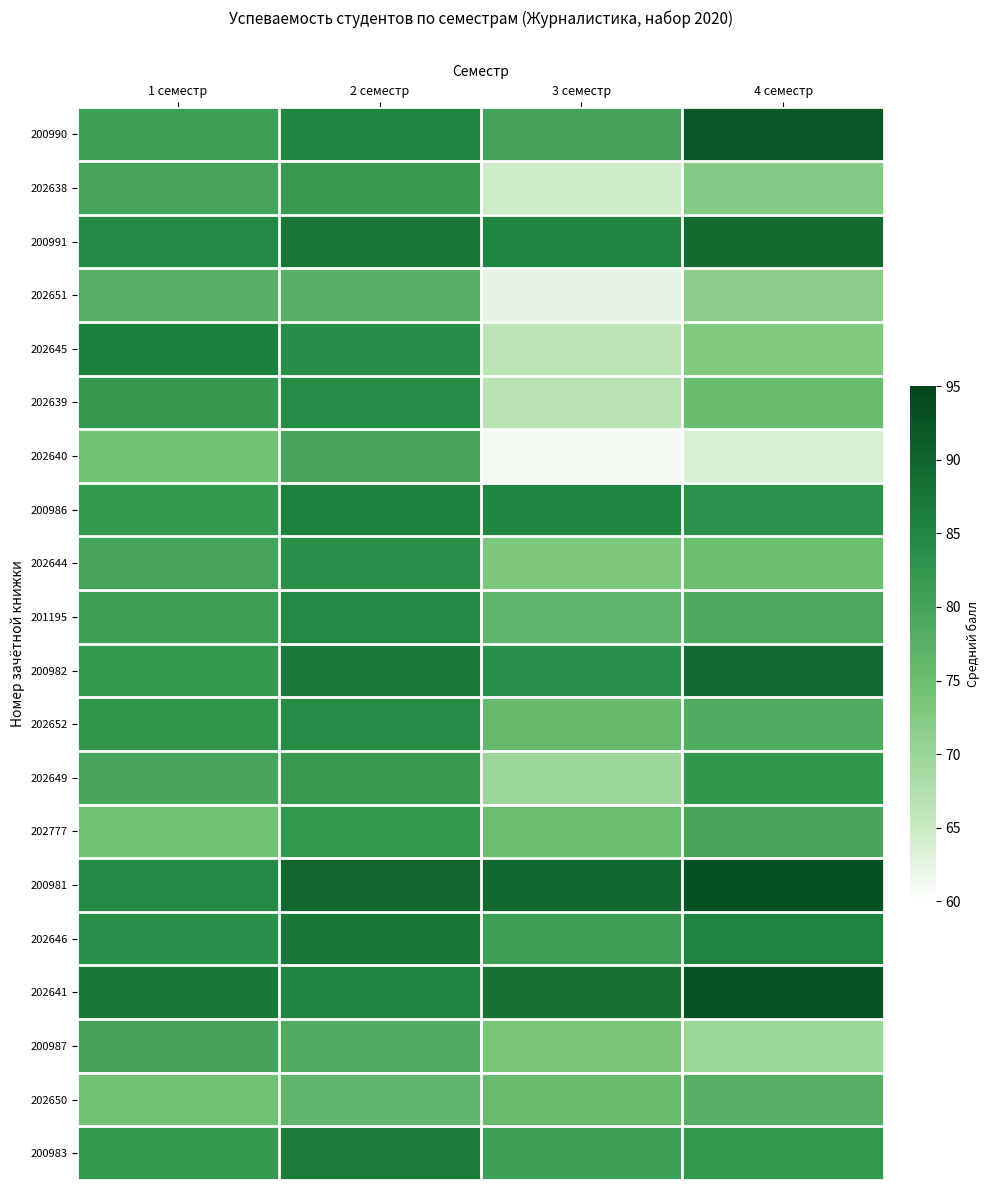

Reading right to left, what are all the values shown in this chart?

200990: 4 семестр=91.9	3 семестр=80.3	2 семестр=85.2	1 семестр=80.8
202638: 4 семестр=72.3	3 семестр=64.6	2 семестр=81.7	1 семестр=79.9
200991: 4 семестр=89.1	3 семестр=85.2	2 семестр=87.5	1 семестр=84.6
202651: 4 семестр=71.6	3 семестр=62.4	2 семестр=77.5	1 семестр=77.7
202645: 4 семестр=72.7	3 семестр=66.3	2 семестр=83.8	1 семестр=86.1
202639: 4 семестр=75.3	3 семестр=66.8	2 семестр=84.2	1 семестр=82.0
202640: 4 семестр=63.5	3 семестр=61.0	2 семестр=79.7	1 семестр=74.2
200986: 4 семестр=83.4	3 семестр=85.1	2 семестр=85.8	1 семестр=82.1
202644: 4 семестр=75.0	3 семестр=73.0	2 семестр=83.5	1 семестр=79.8
201195: 4 семестр=79.1	3 семестр=76.6	2 семестр=84.6	1 семестр=80.9
200982: 4 семестр=89.2	3 семестр=83.5	2 семестр=86.9	1 семестр=82.2
202652: 4 семестр=78.5	3 семестр=75.8	2 семестр=84.2	1 семестр=82.4
202649: 4 семестр=82.4	3 семестр=69.8	2 семестр=81.8	1 семестр=79.8
202777: 4 семестр=79.6	3 семестр=75.1	2 семестр=82.2	1 семестр=74.3
200981: 4 семестр=92.8	3 семестр=89.7	2 семестр=89.8	1 семестр=84.4
202646: 4 семестр=85.5	3 семестр=80.8	2 семестр=87.2	1 семестр=83.4
202641: 4 семестр=92.5	3 семестр=88.2	2 семестр=85.2	1 семестр=87.4
200987: 4 семестр=69.7	3 семестр=73.7	2 семестр=78.6	1 семестр=80.1
202650: 4 семестр=77.8	3 семестр=75.6	2 семестр=76.5	1 семестр=74.4
200983: 4 семестр=82.3	3 семестр=80.7	2 семестр=86.8	1 семестр=82.2